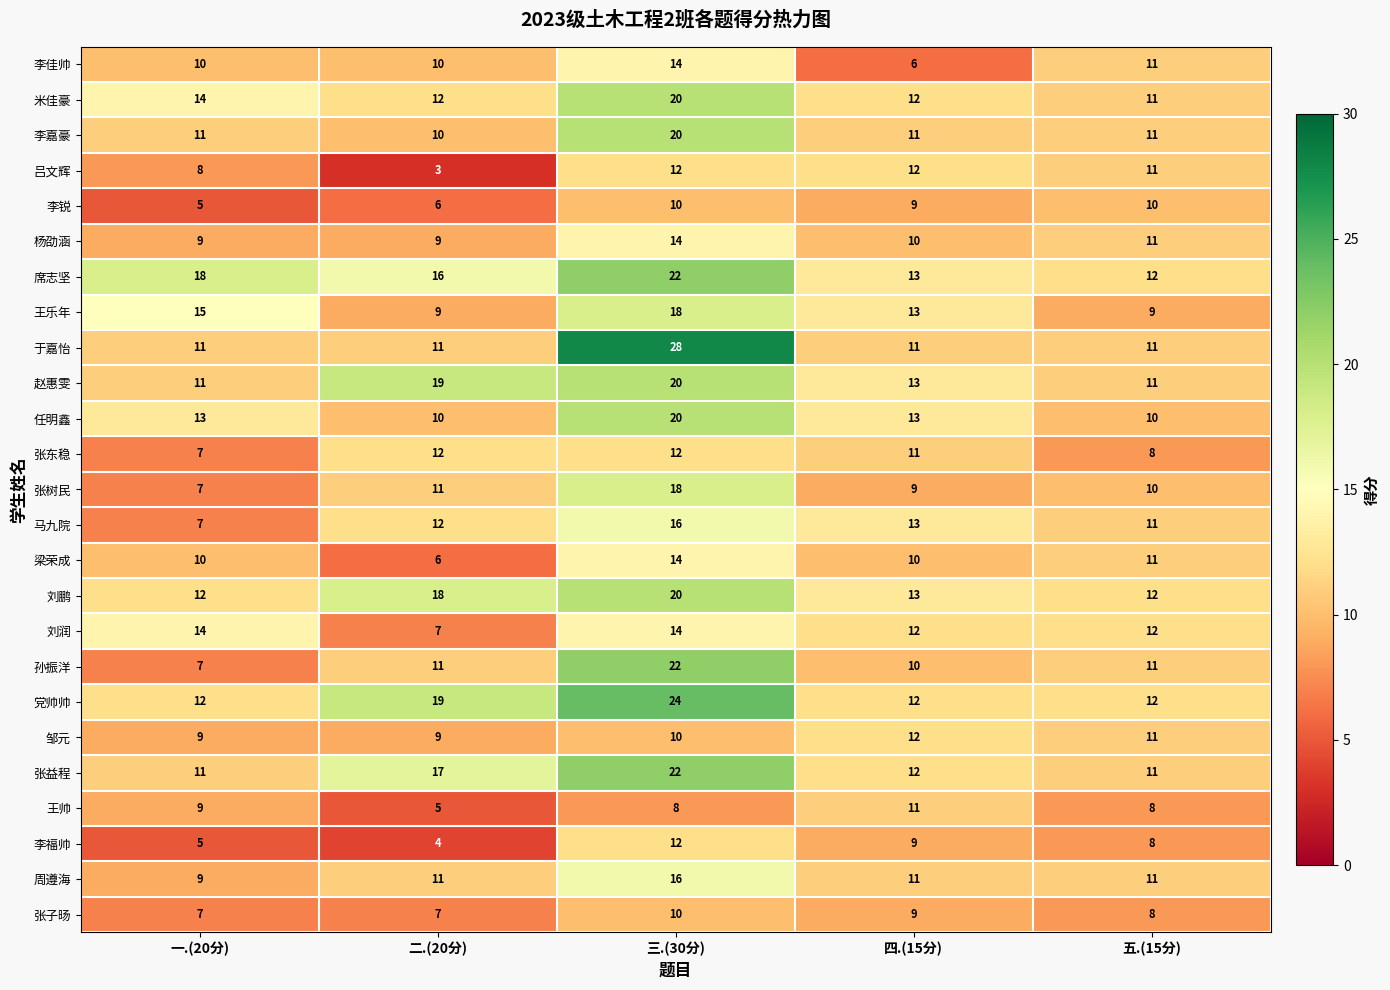

Between 一.(20分) and 四.(15分), which series saw the biggest shift?

马九院